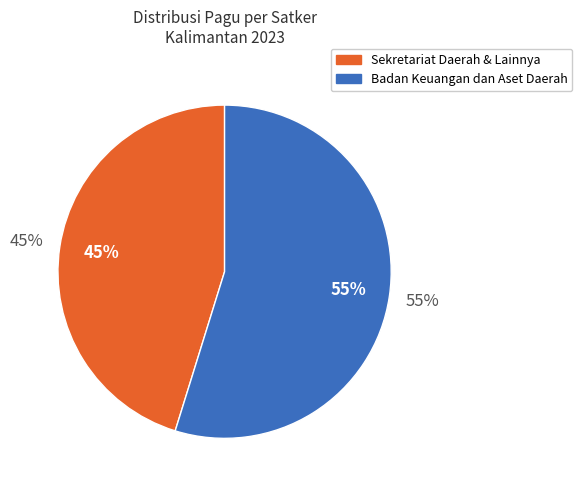

Between Badan Keuangan dan Aset Daerah and Badan Keuangan dan Aset Daerah, which is larger?

Badan Keuangan dan Aset Daerah